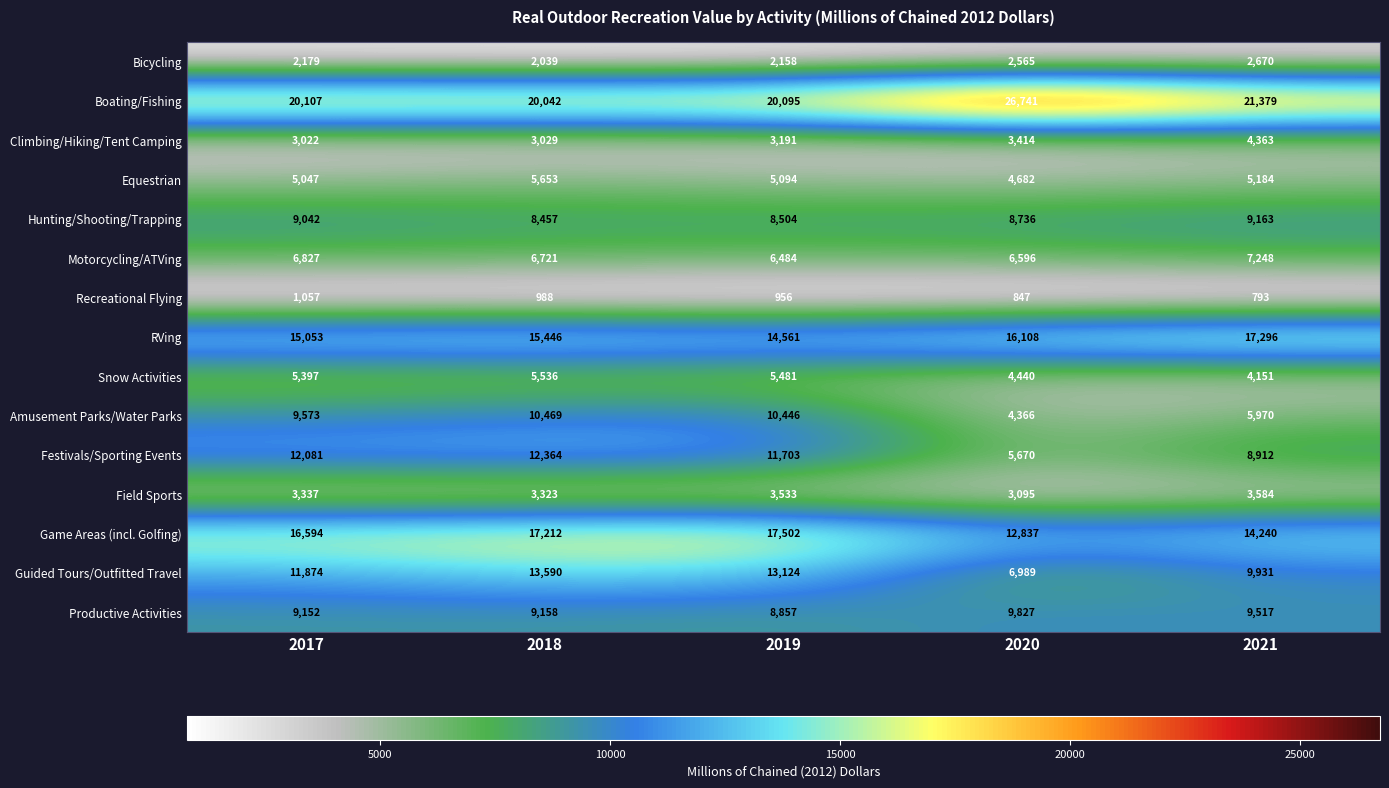

List the series in order of their peak value, highest first.

Boating/Fishing, Game Areas (incl. Golfing), RVing, Guided Tours/Outfitted Travel, Festivals/Sporting Events, Amusement Parks/Water Parks, Productive Activities, Hunting/Shooting/Trapping, Motorcycling/ATVing, Equestrian, Snow Activities, Climbing/Hiking/Tent Camping, Field Sports, Bicycling, Recreational Flying